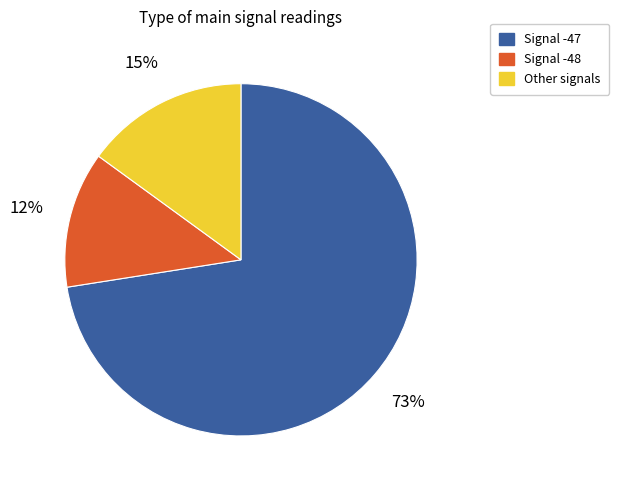

Is it true that Signal -48 is 7% of the pie?

False